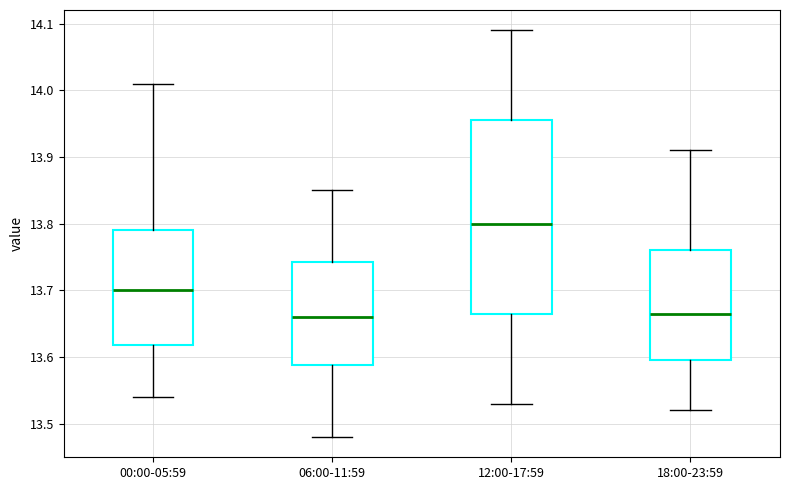

Where does the upper whisker of the box for 00:00-05:59 end on the y-axis? The values are not printed on the chart, so give them approximately, as read against the axis.

14.01